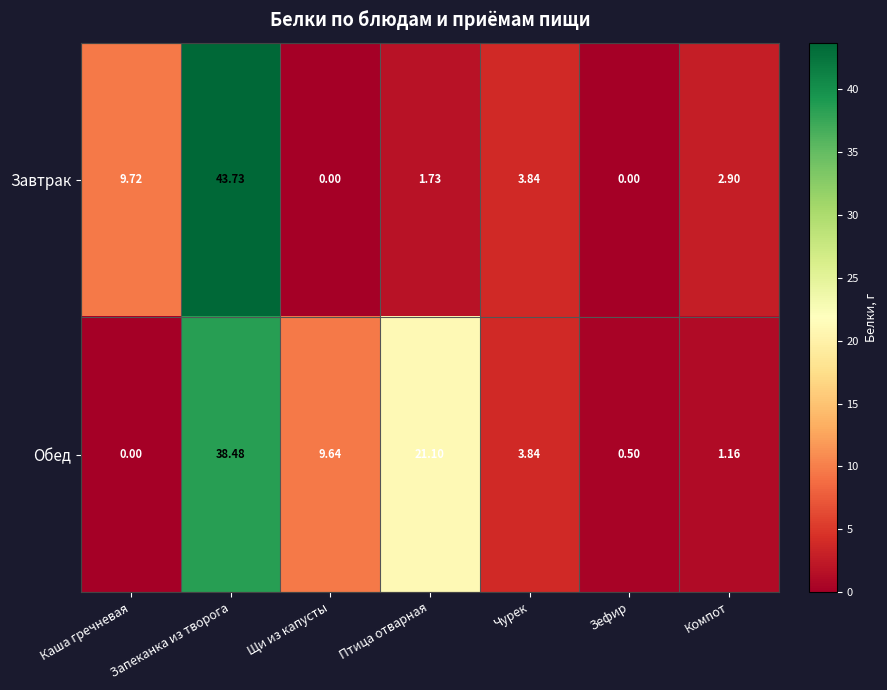

At which label is Обед closest to 19?

Птица отварная